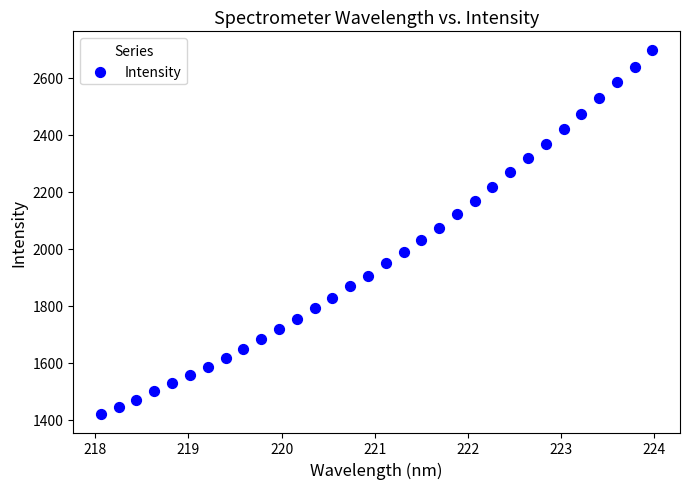

What is the range of Y values (max minus min)?

1278.9